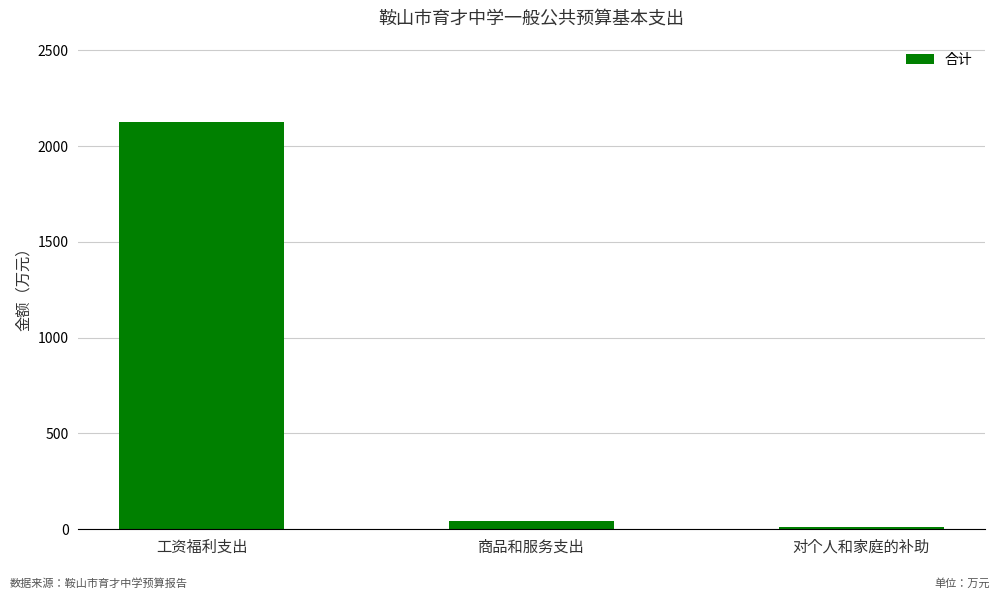

List the labels in order of value, largest first.

工资福利支出, 商品和服务支出, 对个人和家庭的补助